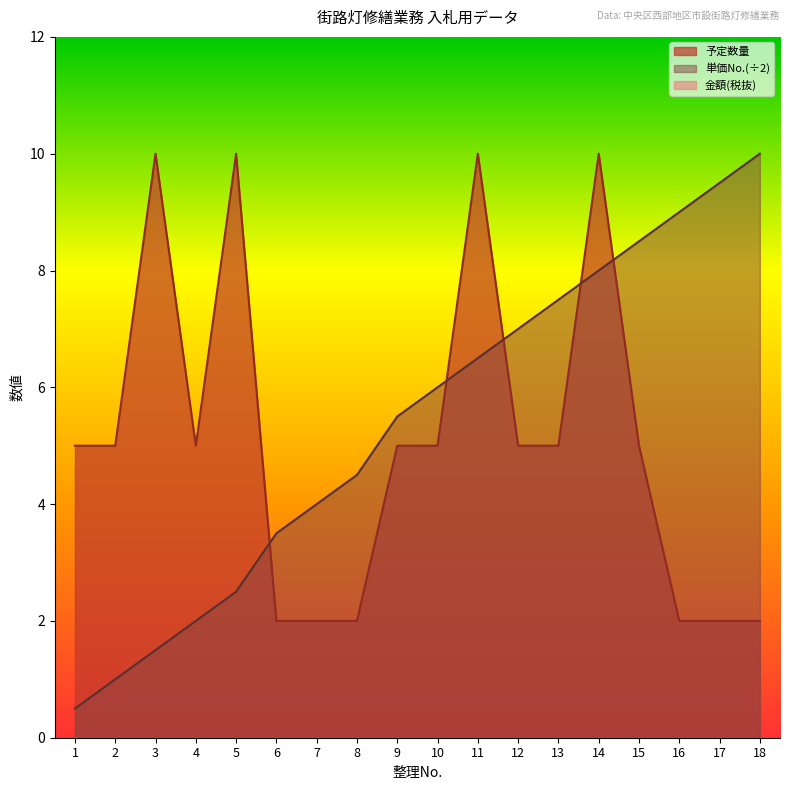

The 単価No. series shows 10.0 at 11. True or false?

False